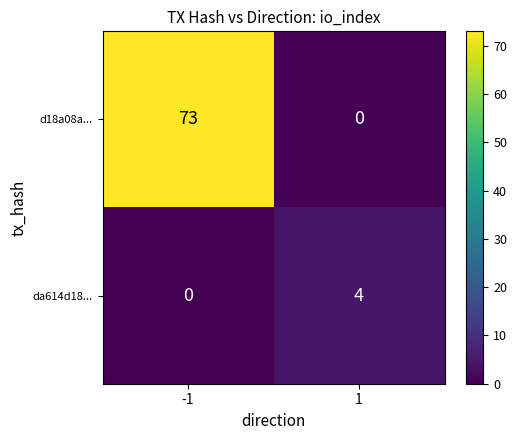

What is the greatest value displayed?

73